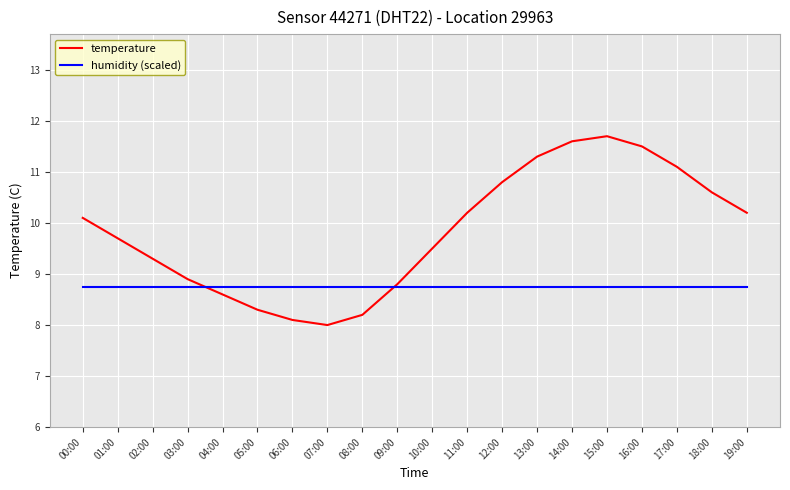

Between 04:00 and 18:00, which series saw the biggest shift?

temperature